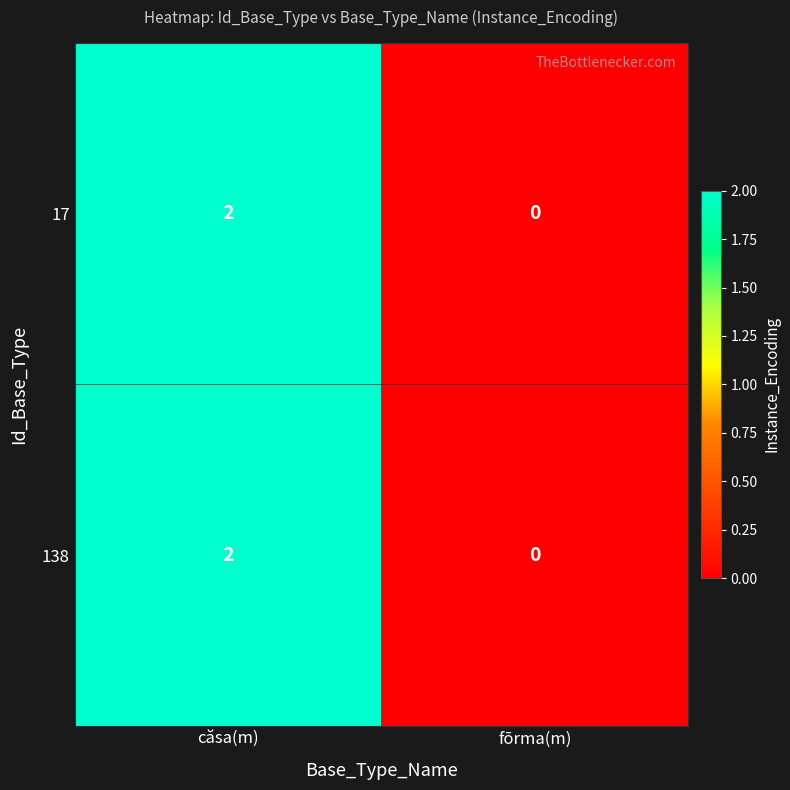

At which category is the sum across all series the highest?

căsa(m)